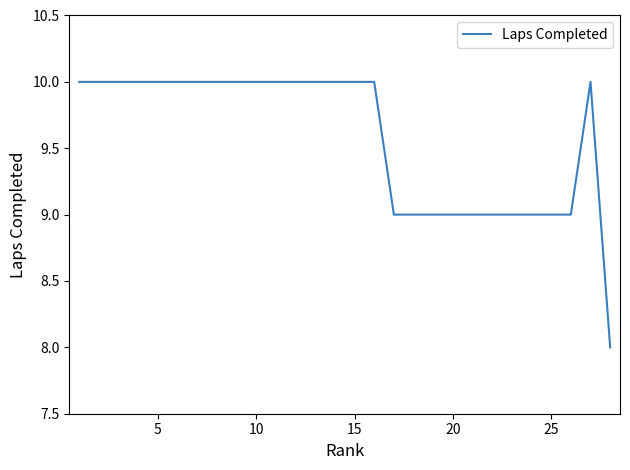

What is the smallest value displayed?

8